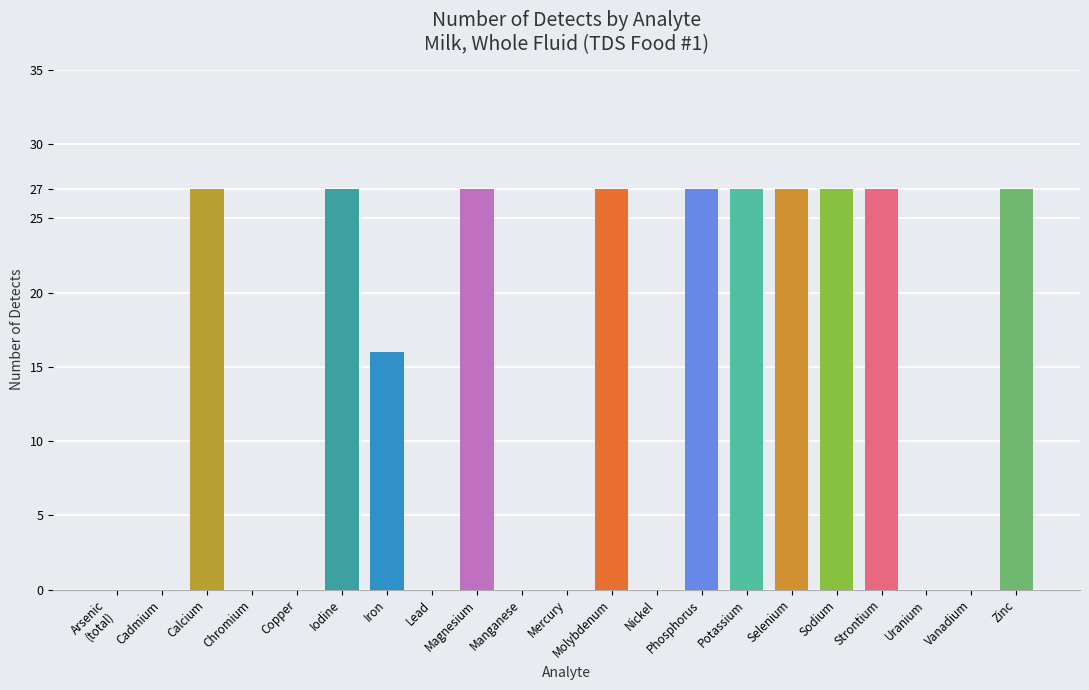

What is the change in value from Mercury to Phosphorus?

+27